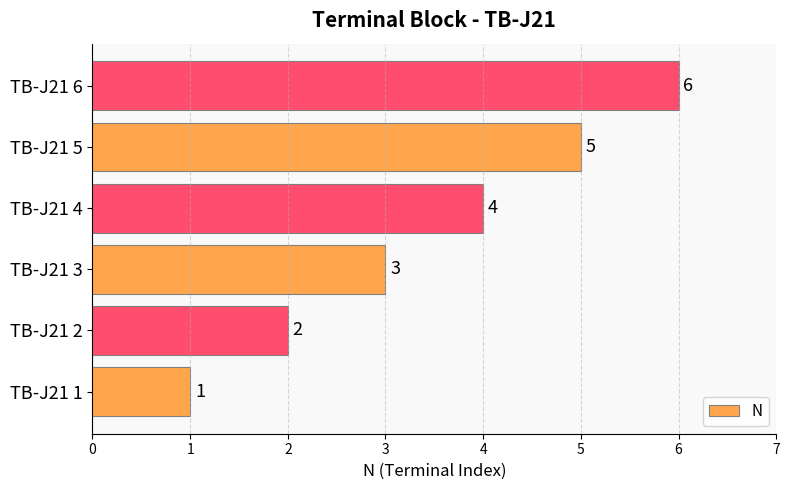

What is the minimum value shown in the chart?

1